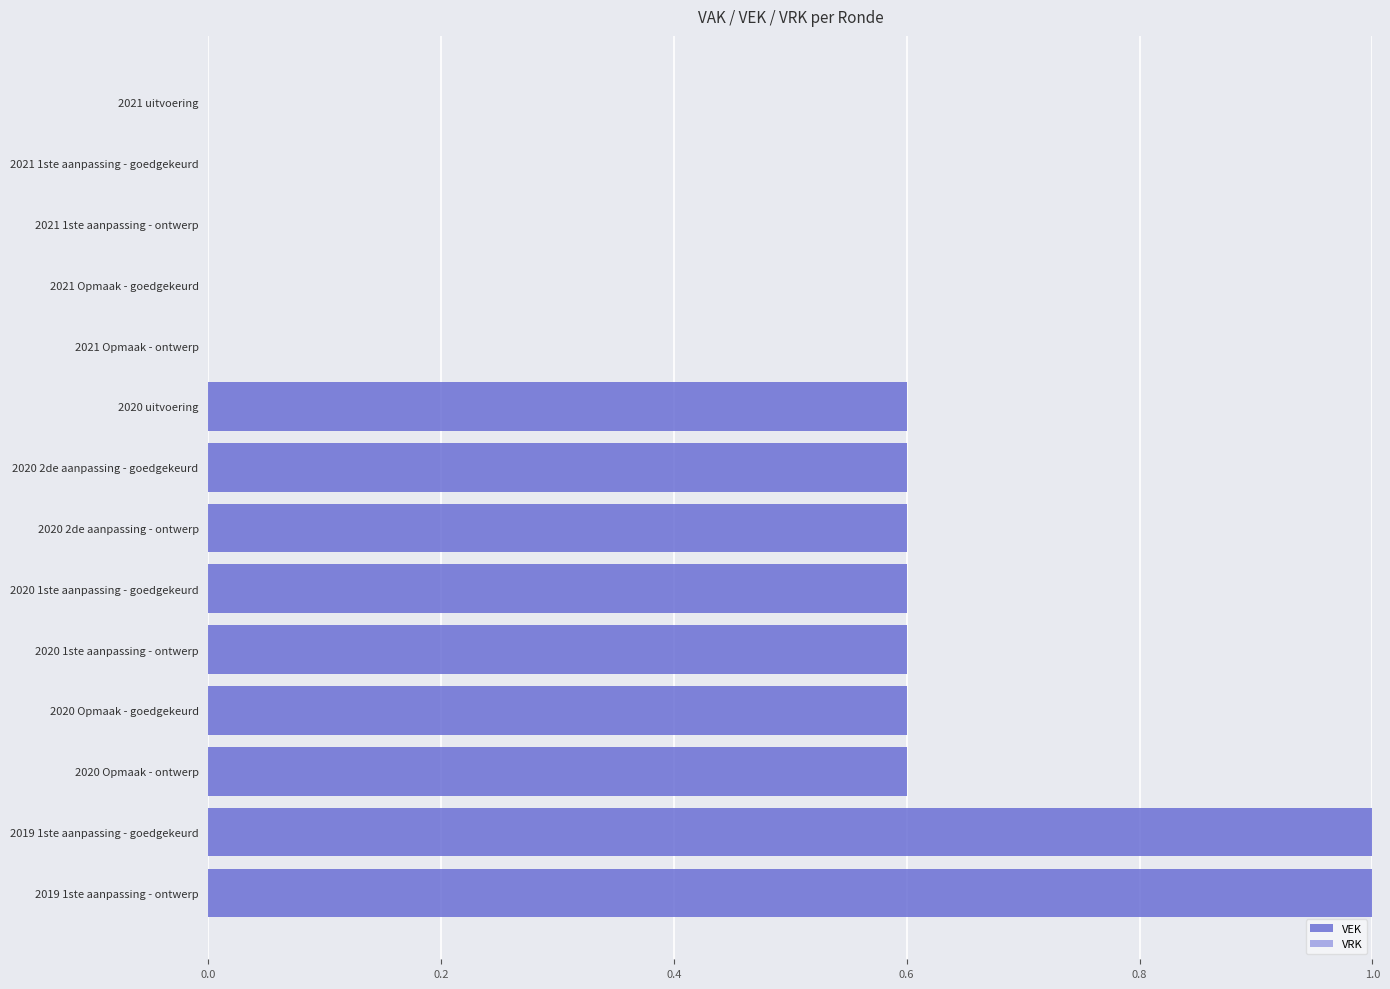

What is the greatest value displayed?

1.0